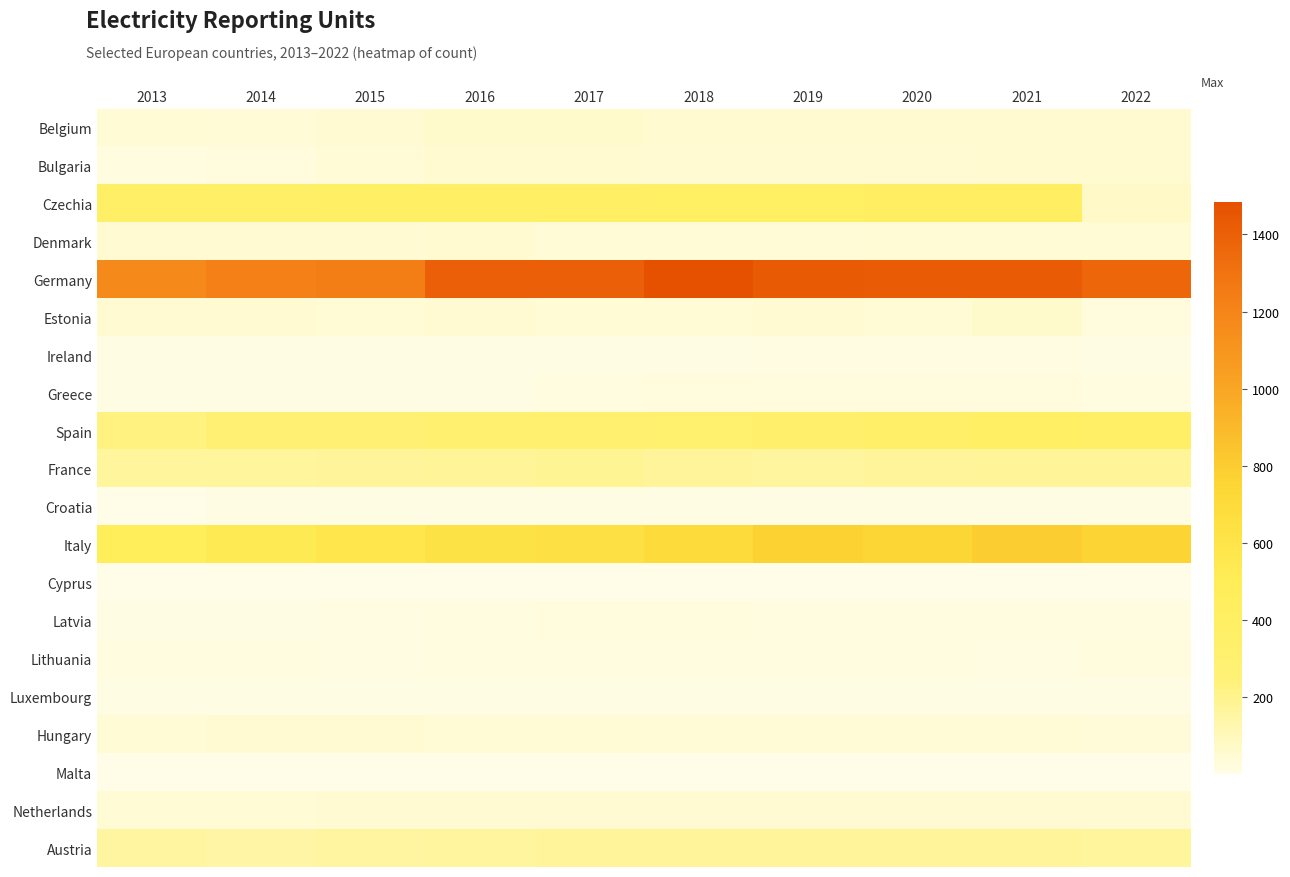

What is the total value across all series at 2020?

3693